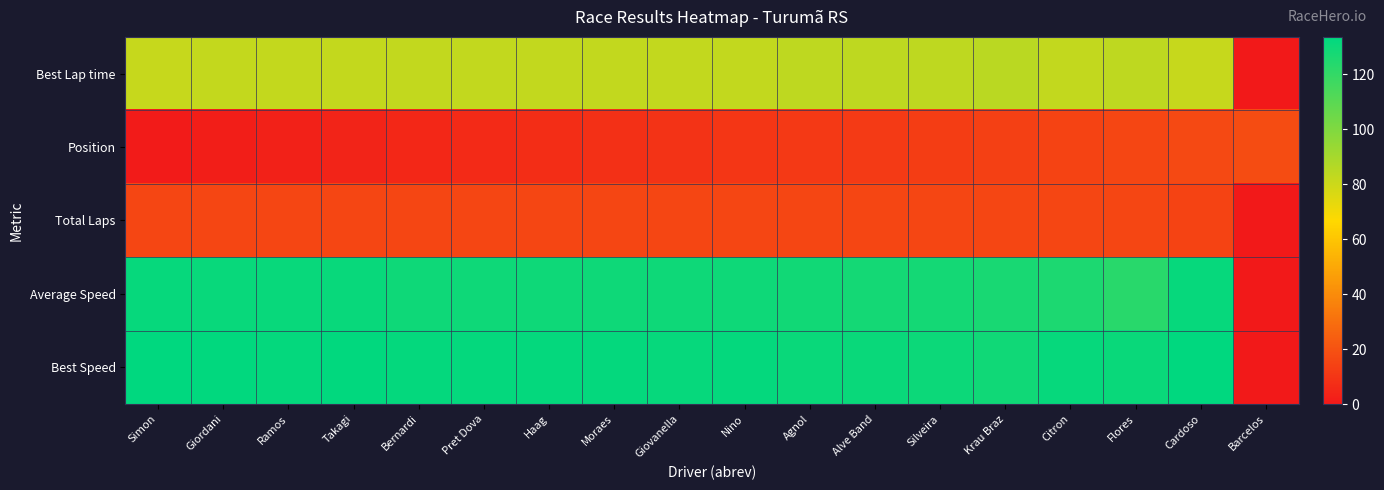

Rank the series at Krau Braz from lowest to highest value.

Position, Total Laps, Best Lap time, Average Speed, Best Speed